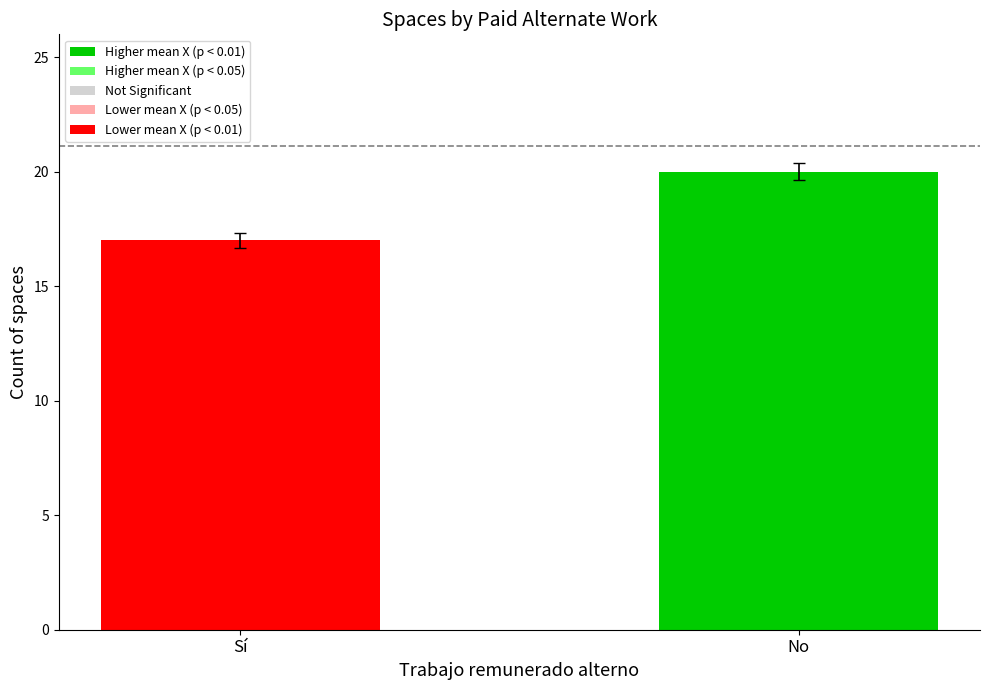

Between No and Sí, which is larger?

No